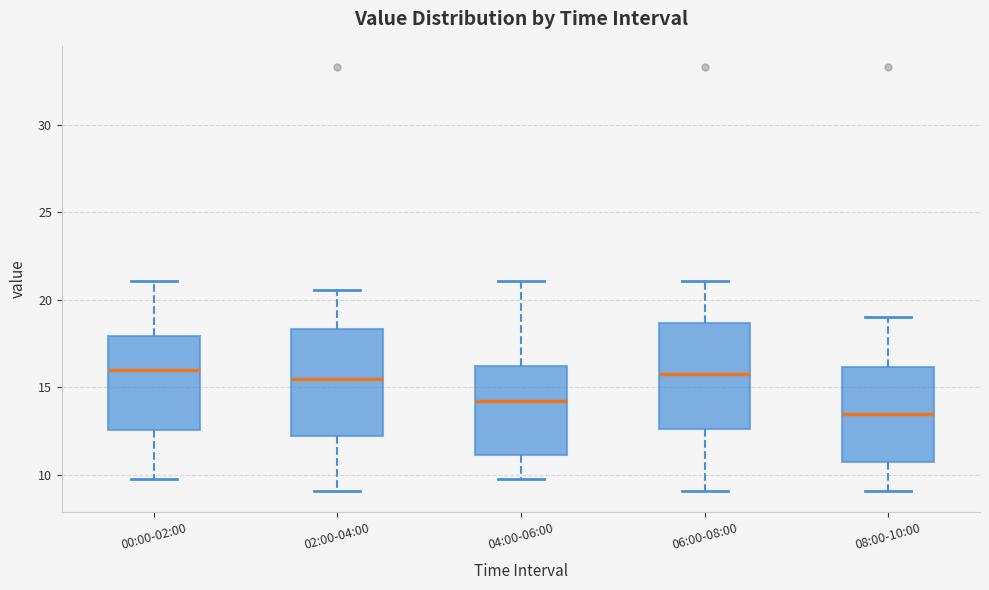

Reading left to right, transcribe this box plot: for each box, give where its median line is, the range the box spans, and where its two whiskers end, as read against the y-axis. The values are not printed on the chart, so give them approximately, as read against the axis.

00:00-02:00: median 16.0, box 12.5 to 18.0, whiskers 9.5 to 21.0
02:00-04:00: median 15.5, box 12.0 to 18.5, whiskers 9.0 to 20.5
04:00-06:00: median 14.0, box 11.0 to 16.0, whiskers 9.5 to 21.0
06:00-08:00: median 16.0, box 12.5 to 18.5, whiskers 9.0 to 21.0
08:00-10:00: median 13.5, box 10.5 to 16.0, whiskers 9.0 to 19.0